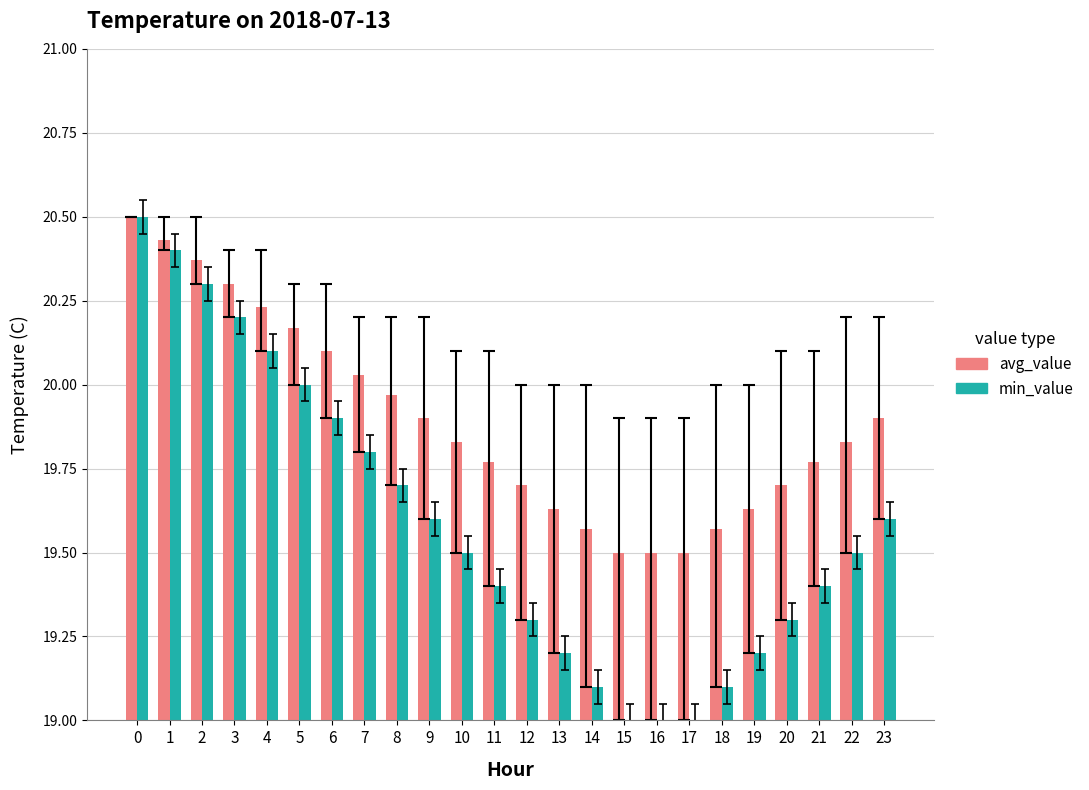

Are the bars grouped side by side (vs. stacked)?

Yes